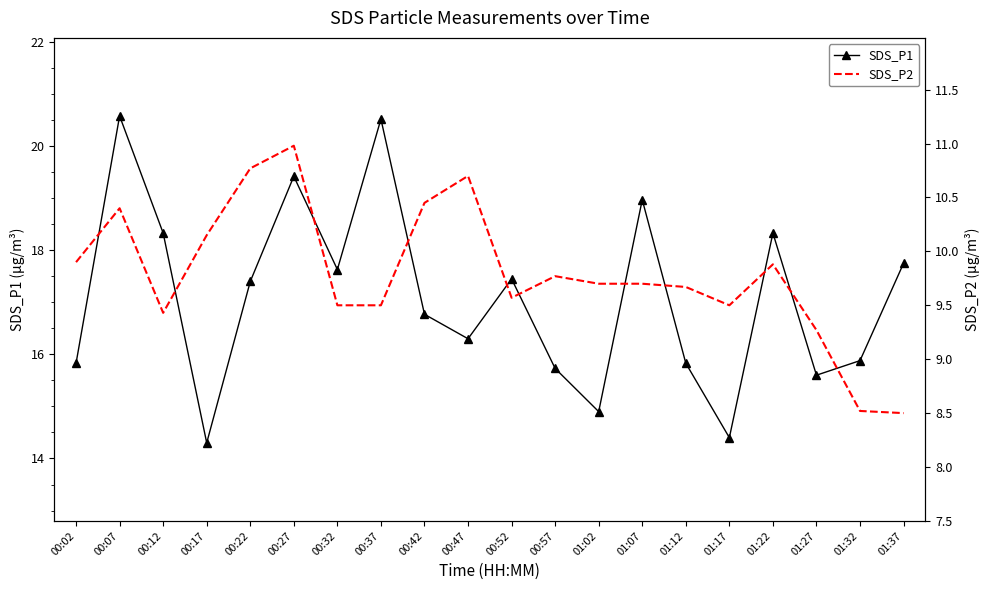

What are all the series names shown in the legend?

SDS_P1, SDS_P2